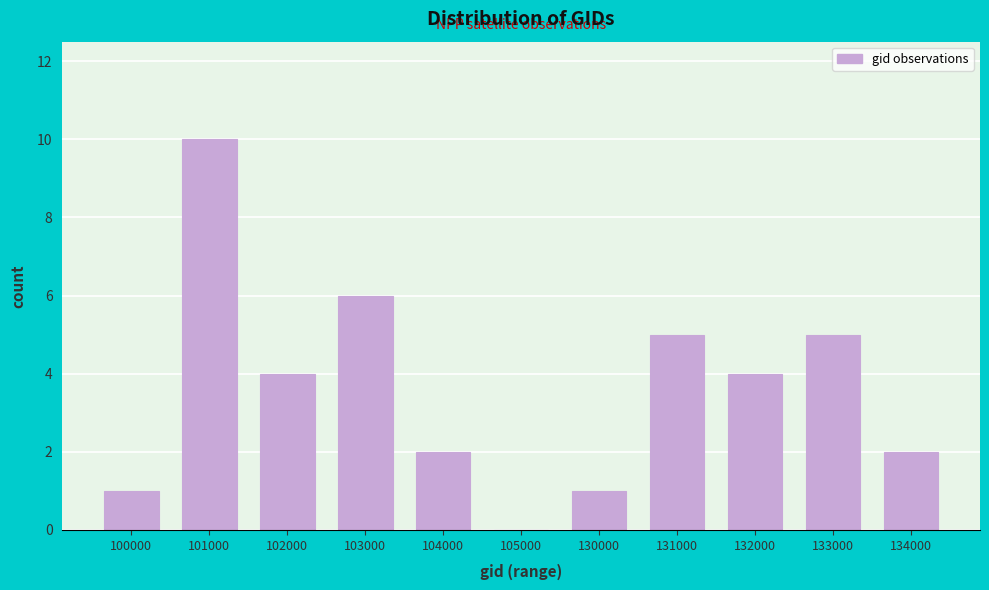

Reading right to left, list all the values displayed in this chart.

134000=2	133000=5	132000=4	131000=5	130000=1	105000=0	104000=2	103000=6	102000=4	101000=10	100000=1